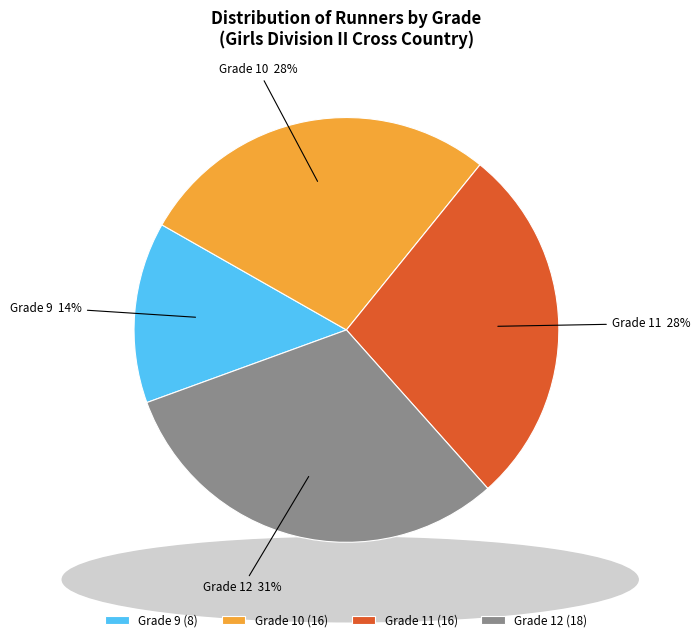

To the nearest percent, what percentage of the pie is Grade 11 (16)?

28%